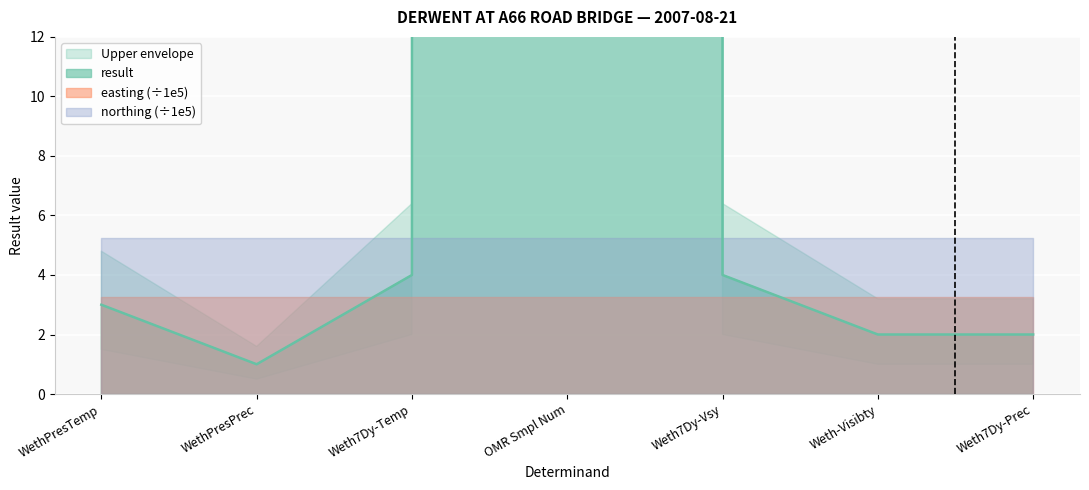

Which series has the largest range (max minus min)?

result